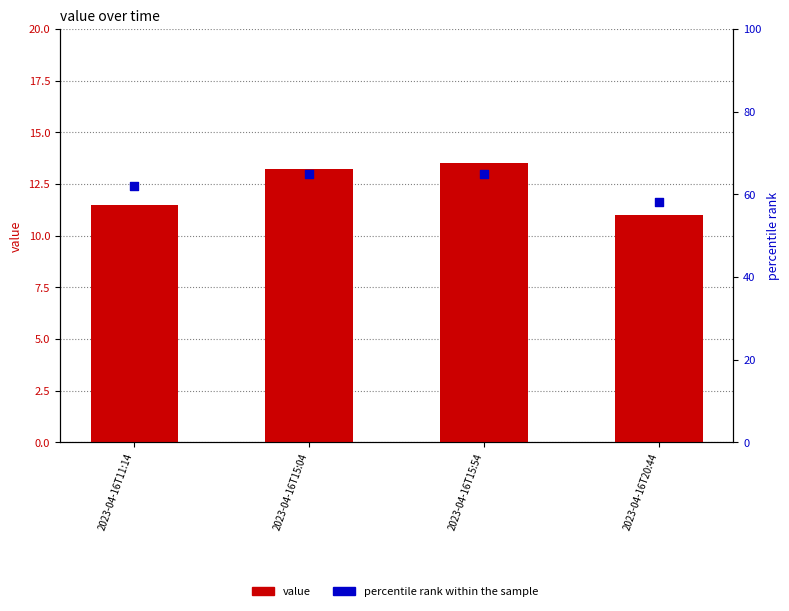

Is the value of value at 2023-04-16T15:04 greater than the value of percentile rank within the sample at 2023-04-16T15:54?

No